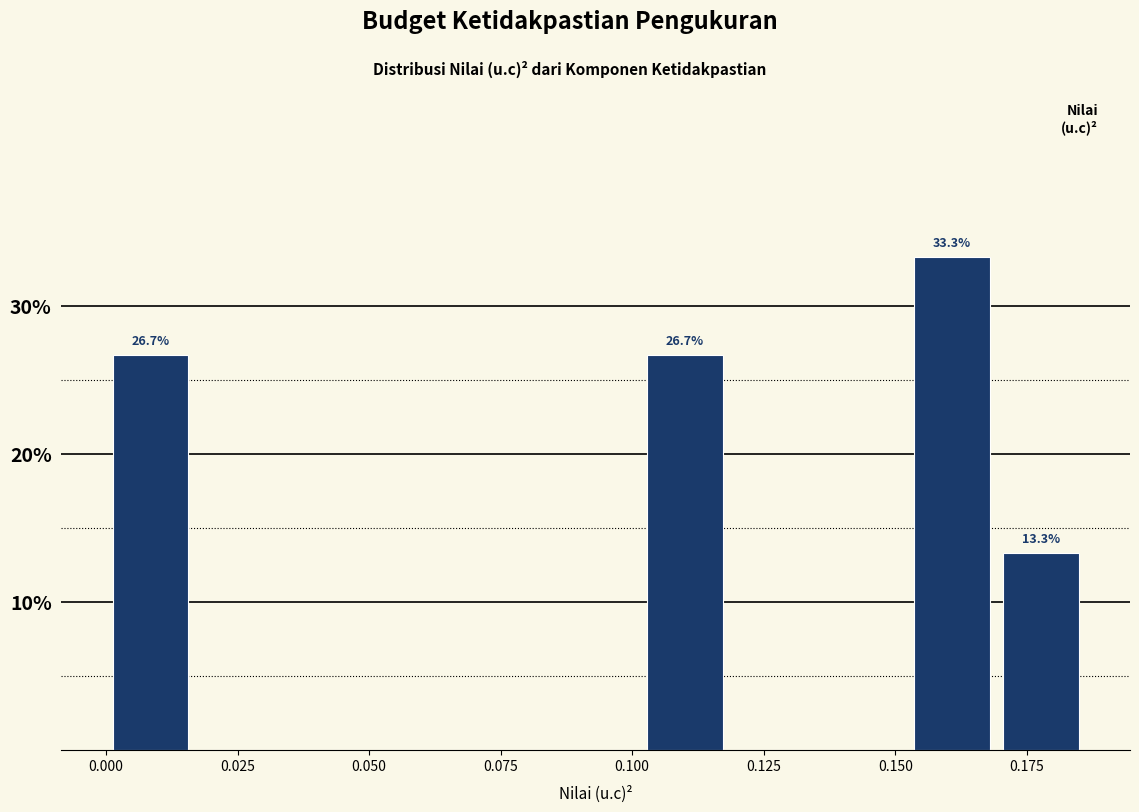

Around what value on the x-axis is the tallest bar? Give the approximate position of its centre, as read against the axis.

0.160